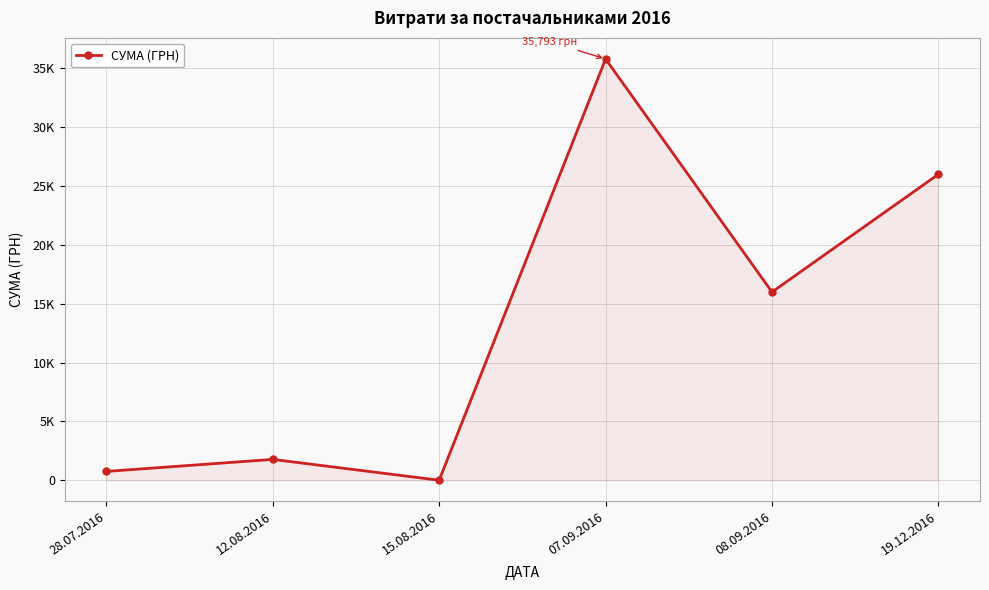

Reading left to right, extract all data points from this chart.

750.0	1771.0	1.0	35793.0	15990.0	25998.0